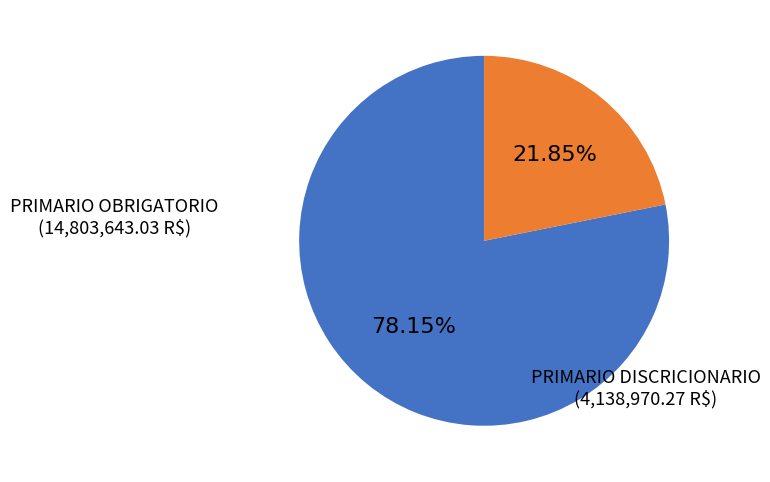

Does any single category account for the majority?

Yes